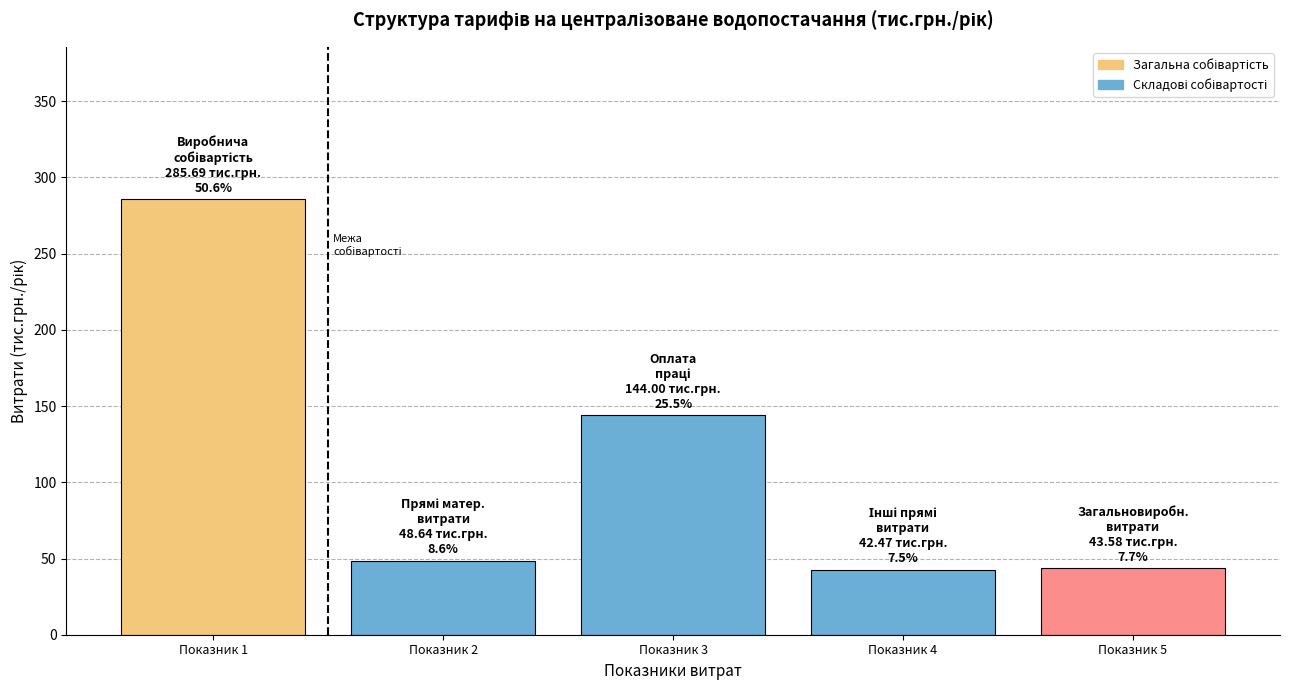

What is the value of the 2nd bar from the left?

48.6